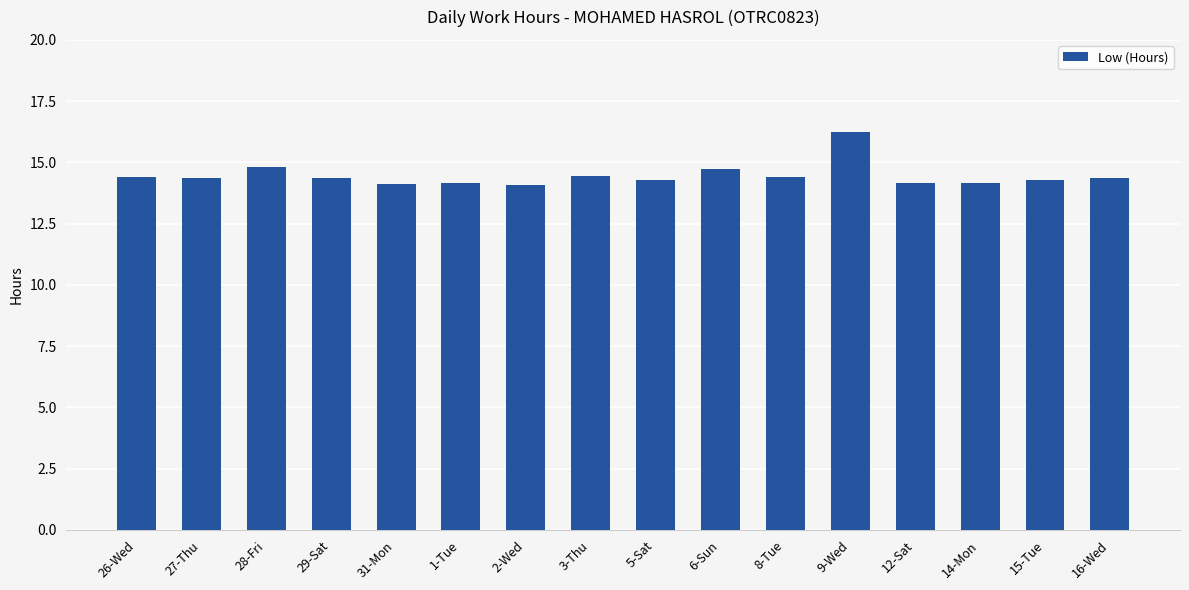

What is the difference between the values at 31-Mon and 28-Fri?

0.7